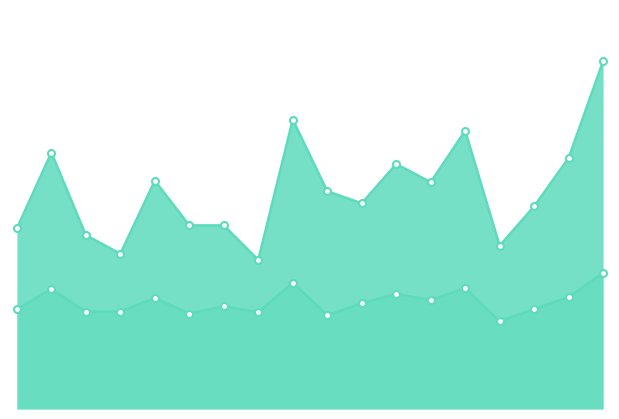

At 00:26, list the series in order from smallest to largest.

SDS_P2, SDS_P1